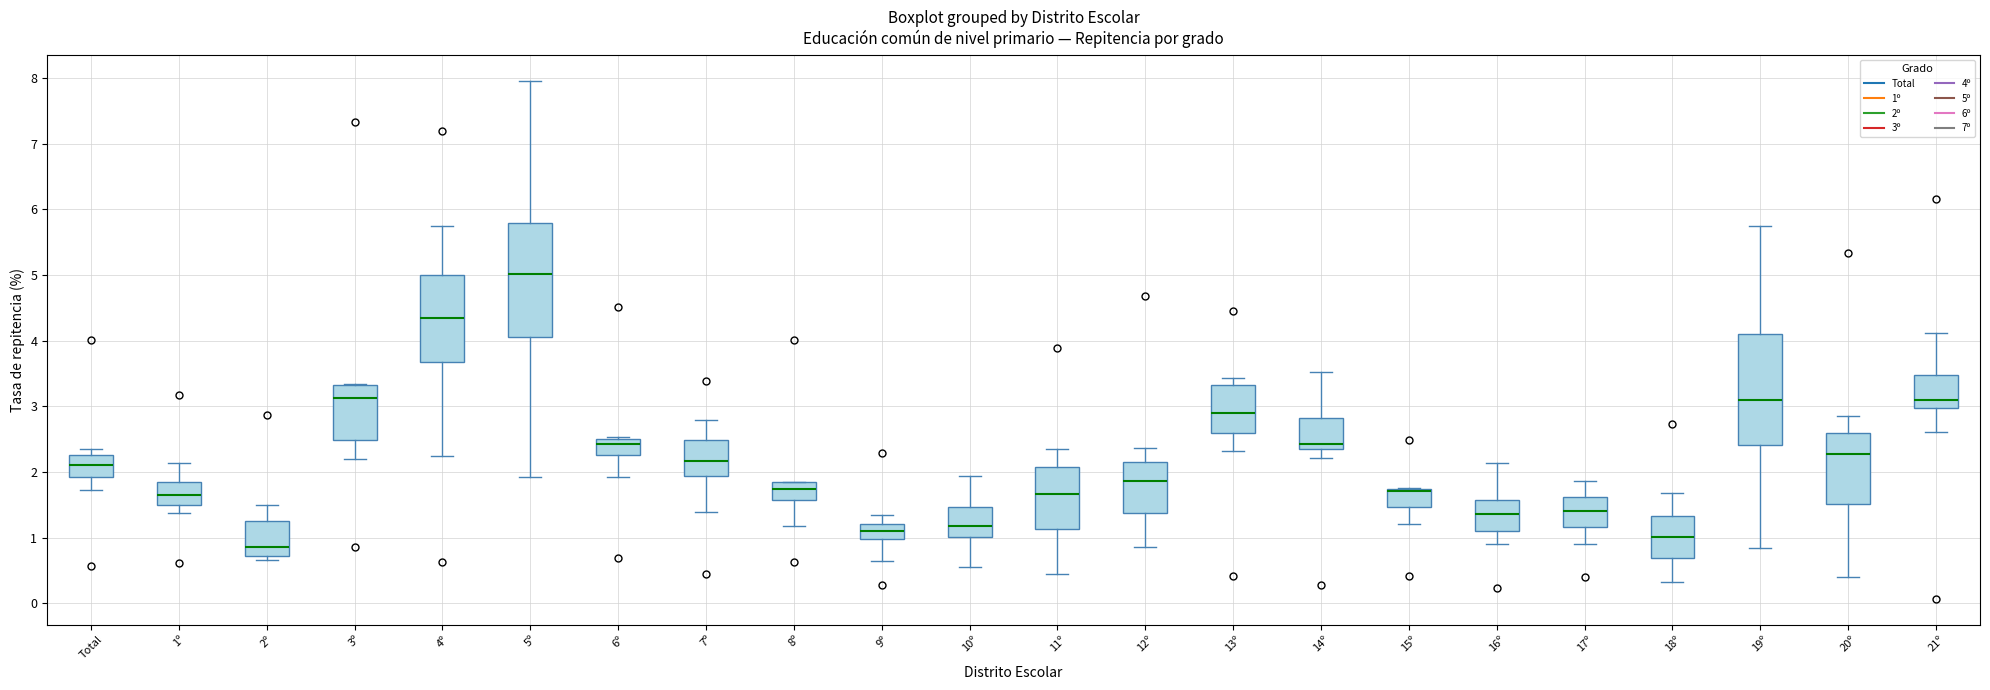

Which box has the lowest median line?

2º